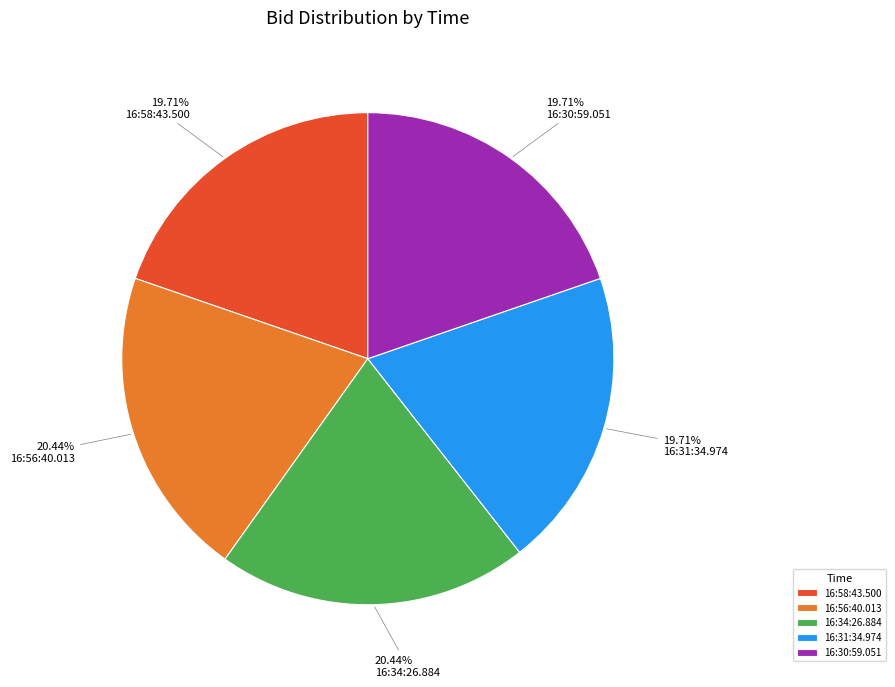

Does 16:34:26.884 account for over 50% of the chart?

No